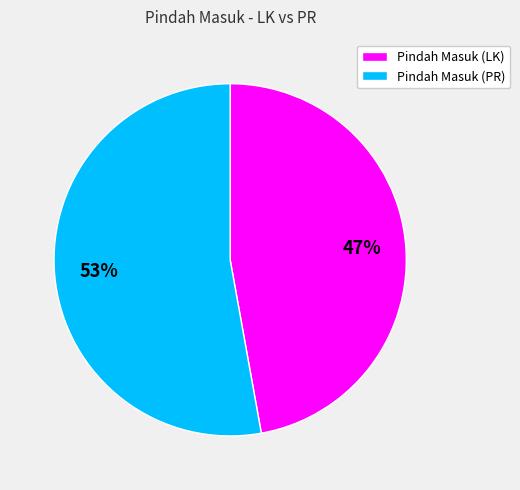

Do Pindah Masuk (PR) and Pindah Masuk (LK) together represent more than half of the pie?

Yes